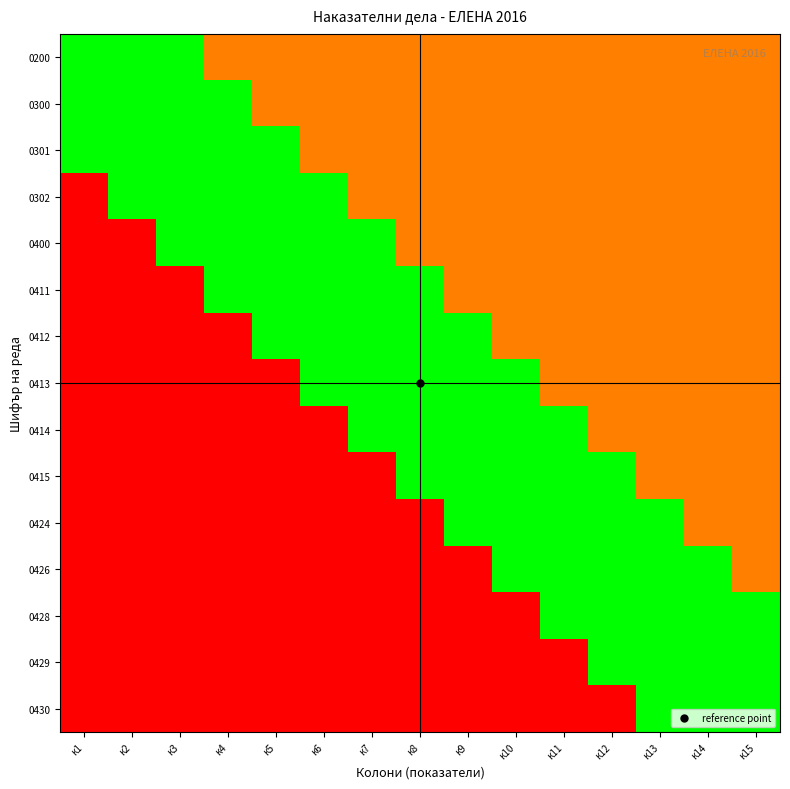

At which category is the sum across all series the highest?

к13